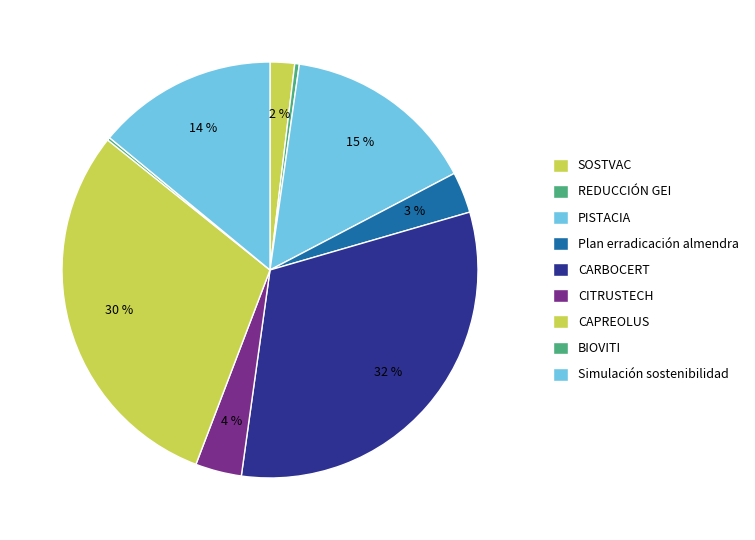

What is the ratio of the value at CITRUSTECH to the value at REDUCCIÓN GEI?

10.1